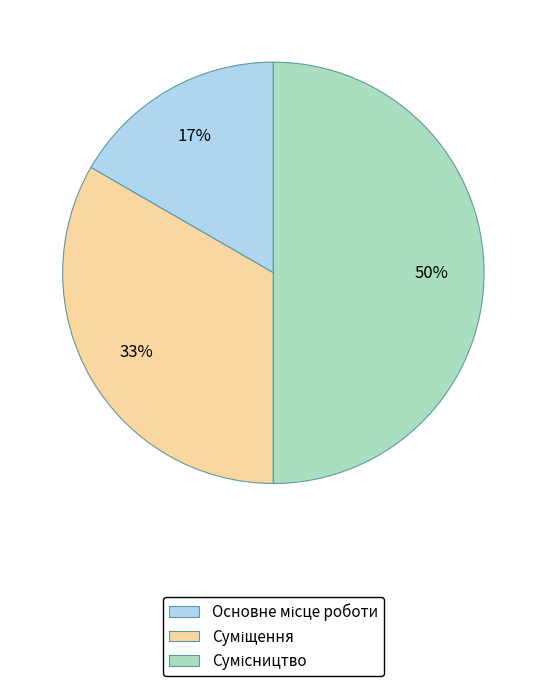

To the nearest percent, what is the difference between the largest and smallest slice percentages?

33%